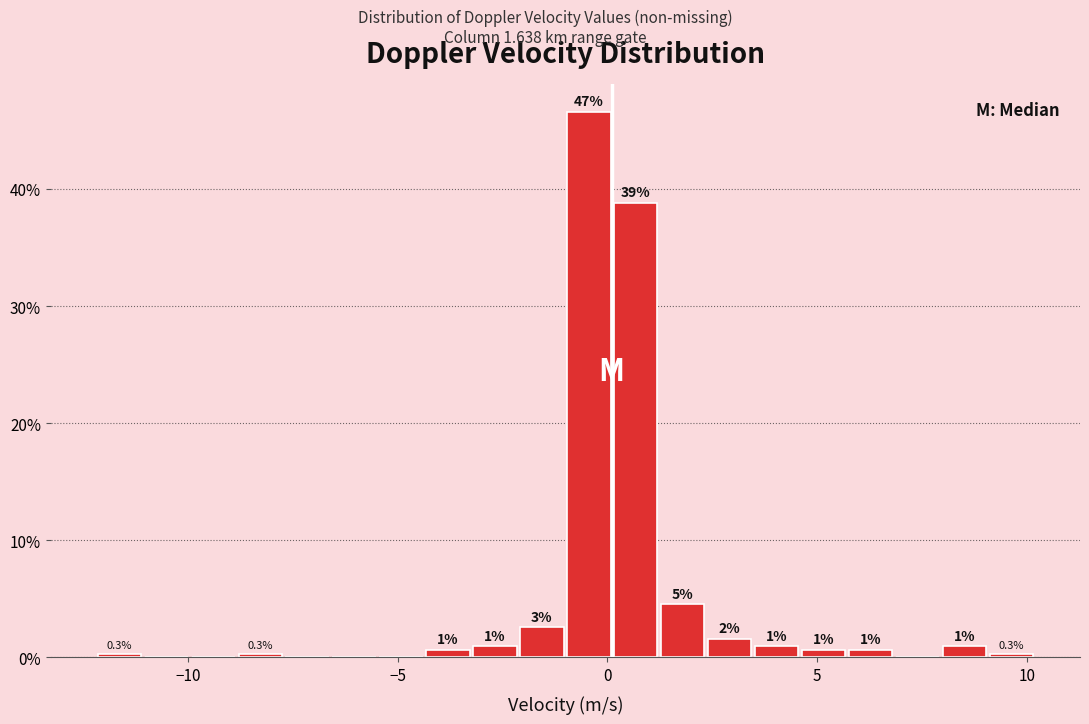

Read against the x-axis, roughly where is the centre of the tallest bar?

-0.5